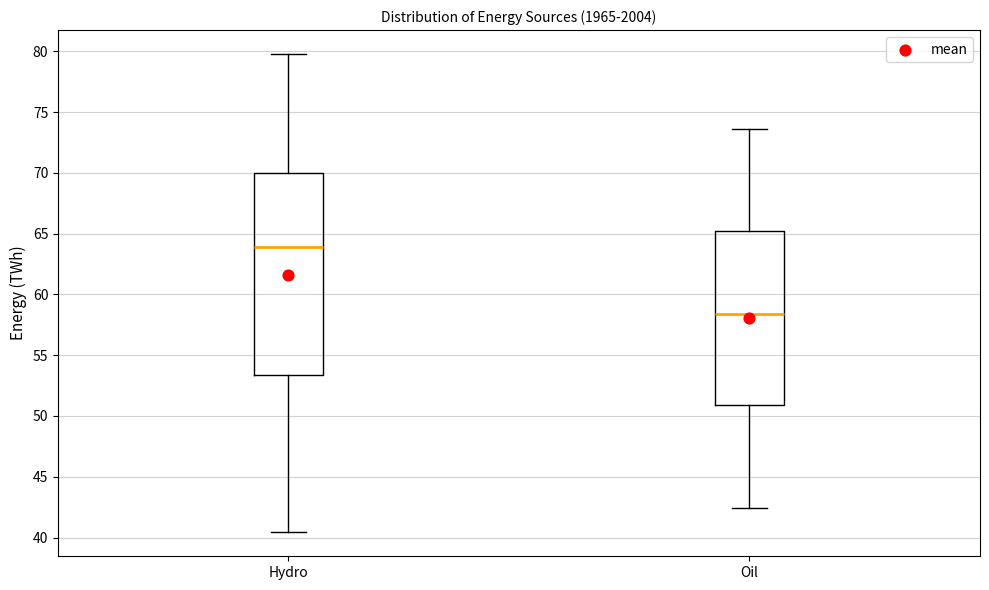

Where does the upper whisker of the box for Hydro end on the y-axis? The values are not printed on the chart, so give them approximately, as read against the axis.

80.0